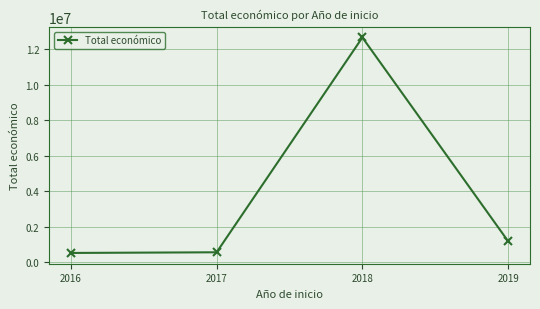

Is this an area chart (filled region under the line)?

No